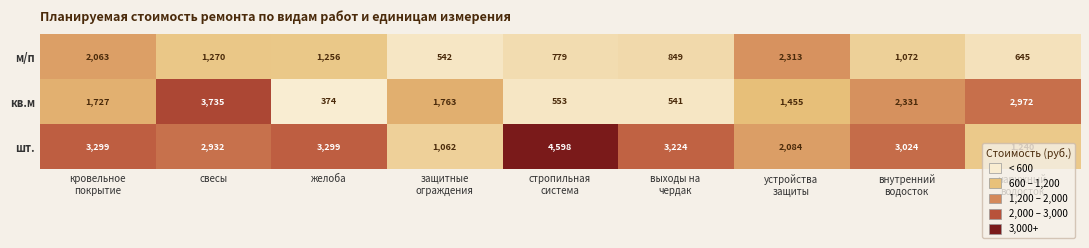

What is the sum of all шт. values?

24762